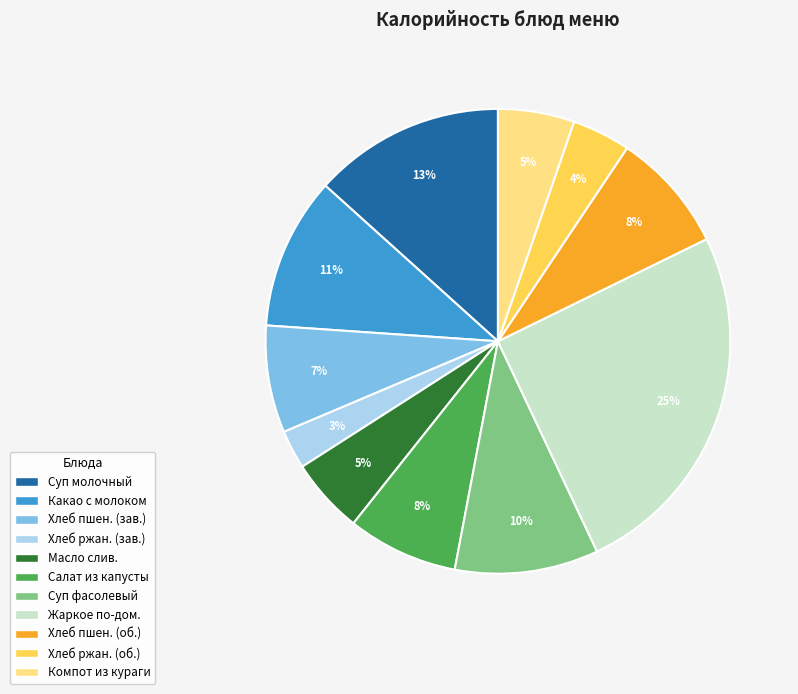

To the nearest percent, what percentage of the pie is Салат из капусты?

8%